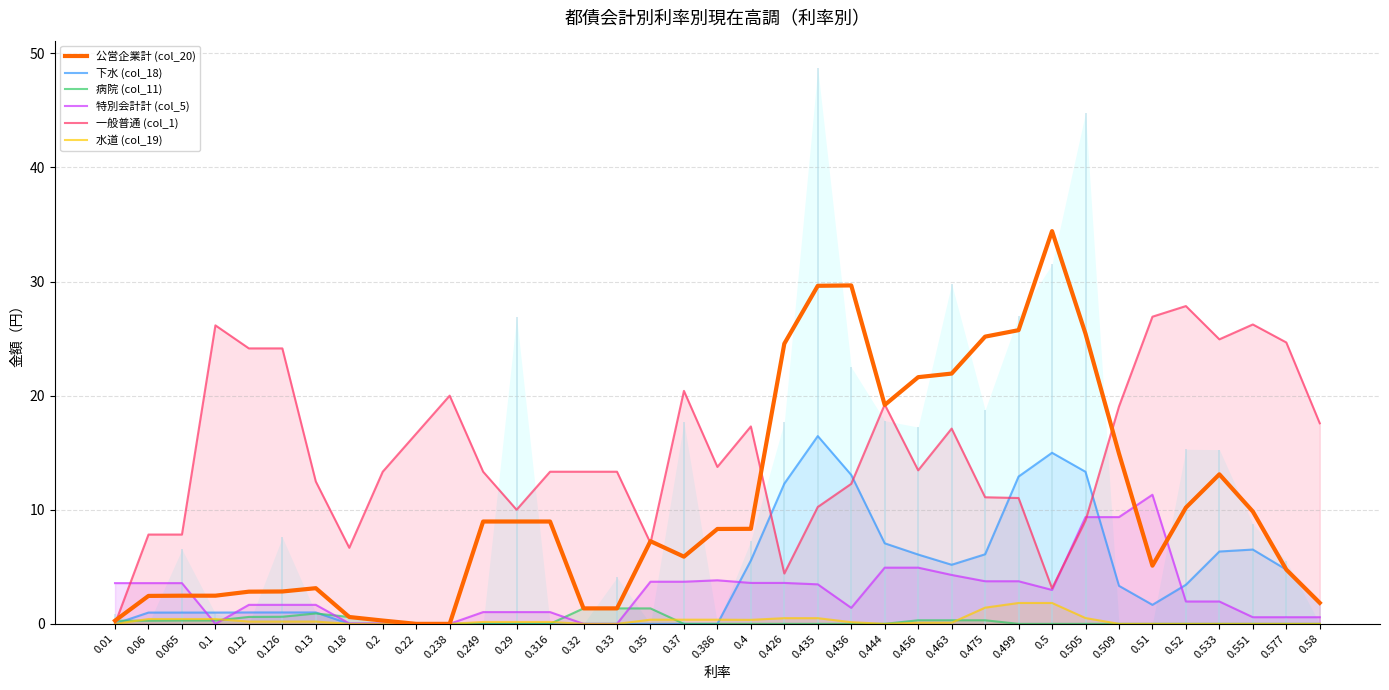

Does the chart display data point markers on the line(s)?

No